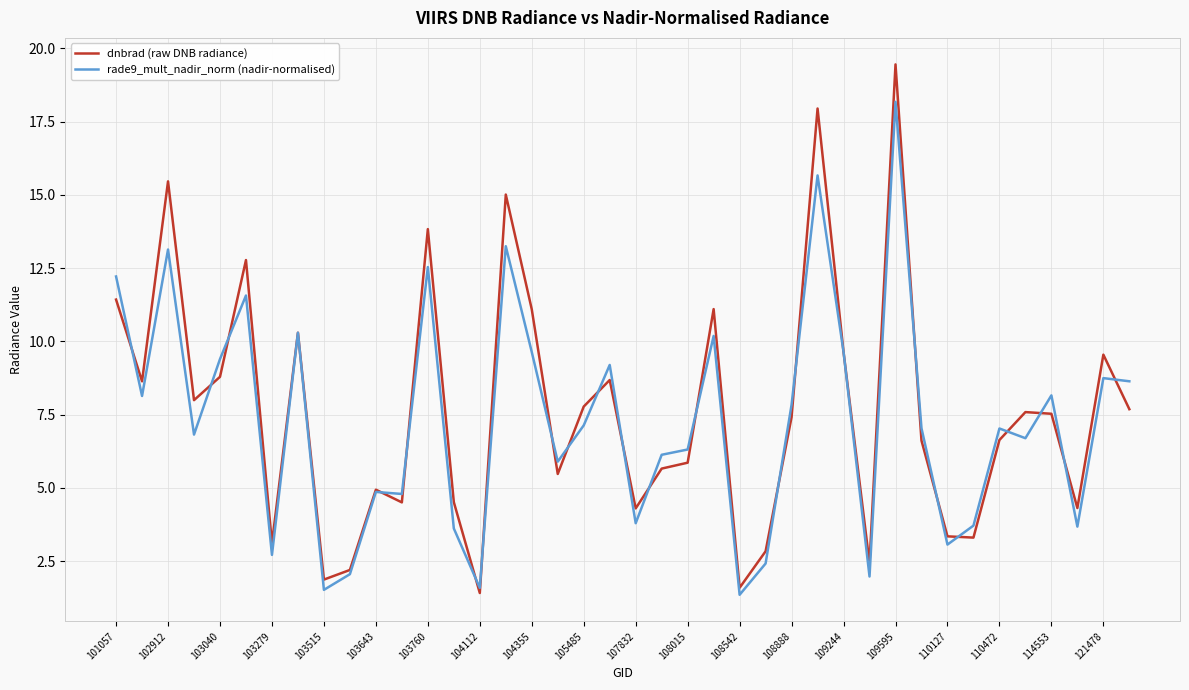

What is the minimum value for dnbrad (raw DNB radiance)?

1.4